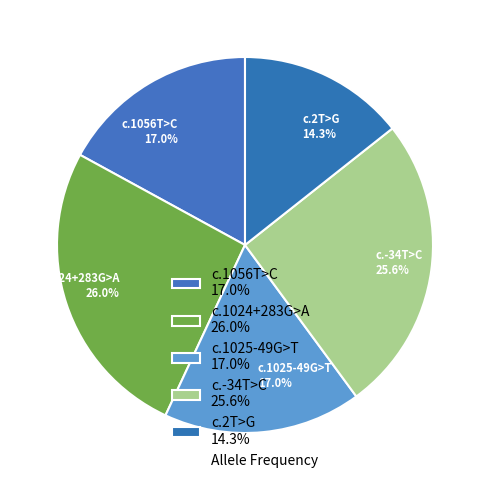

Which category has the smallest portion of the pie?

c.2T>G 14.3%